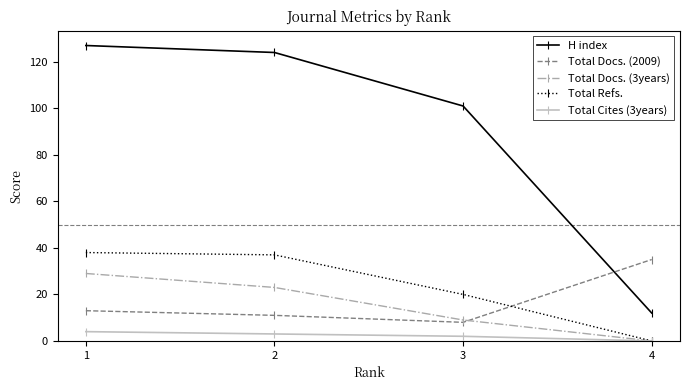

At which label does Total Docs. (2009) reach its minimum?

3